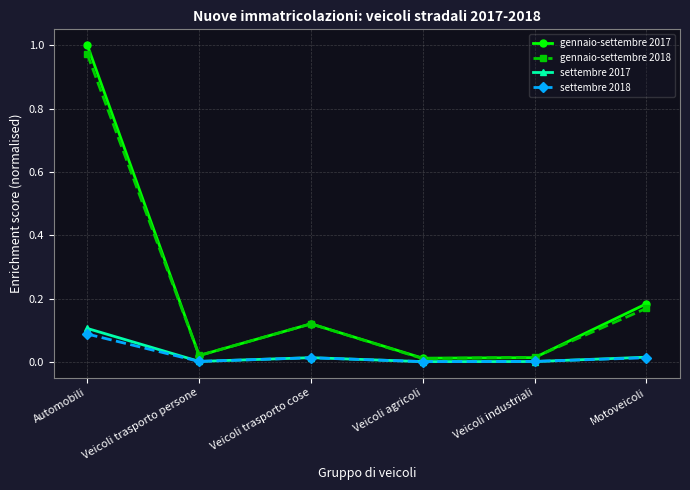

True or false: settembre 2018 and gennaio-settembre 2018 cross at least once.

False